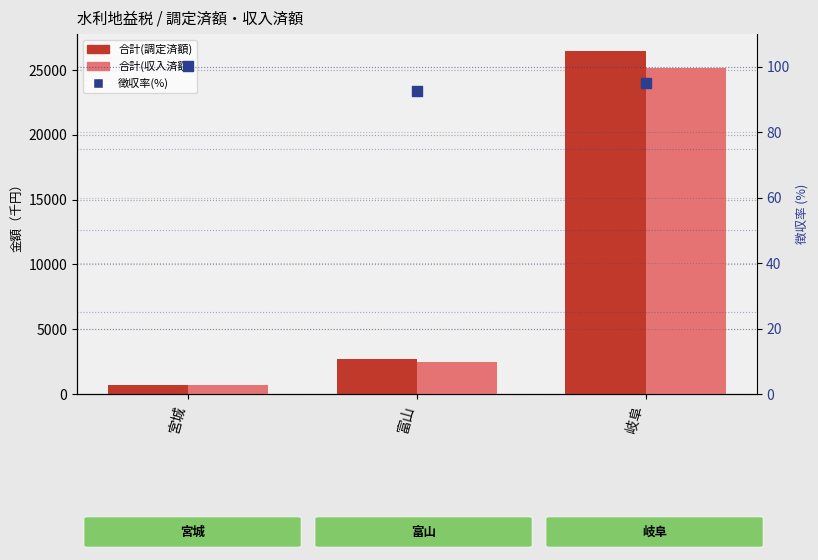

Is the value of 合計(収入済額) at 宮城 greater than the value of 徴収率(%) at 富山?

Yes